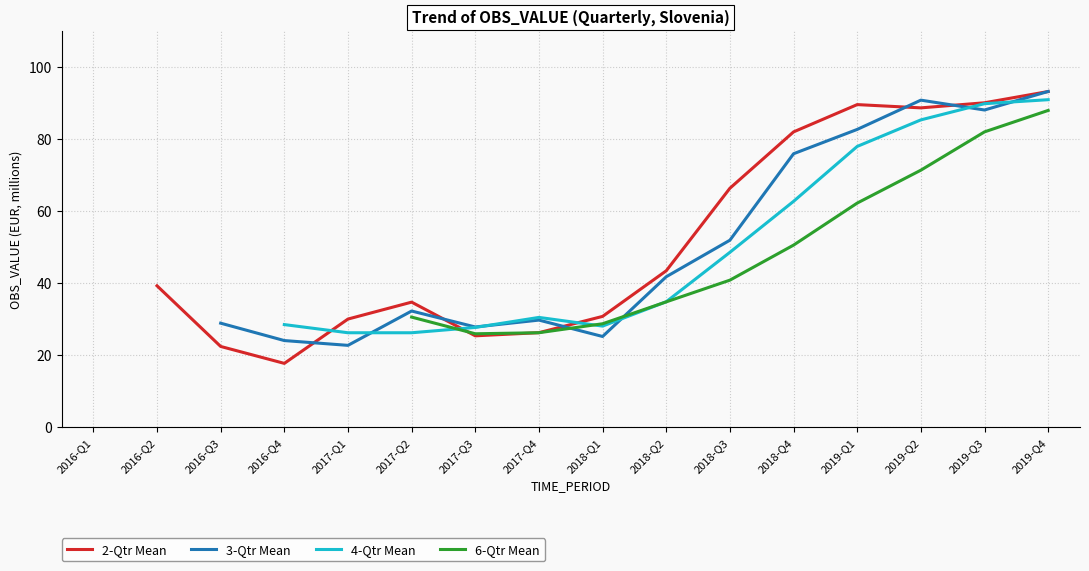

What is the label of the 3rd point from the right?

2019-Q2